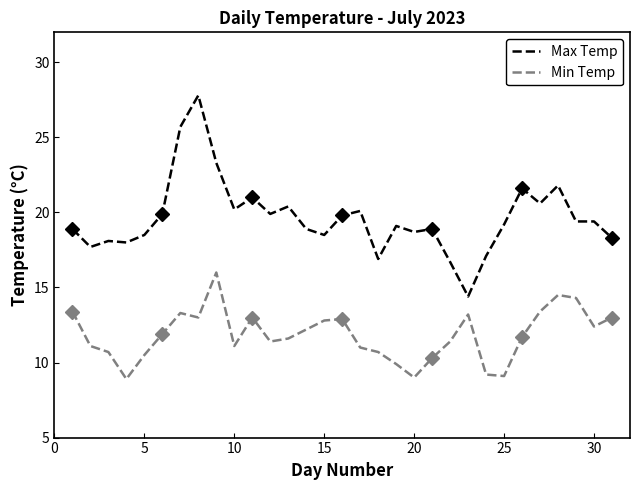

What are all the series names shown in the legend?

Max Temp, Min Temp